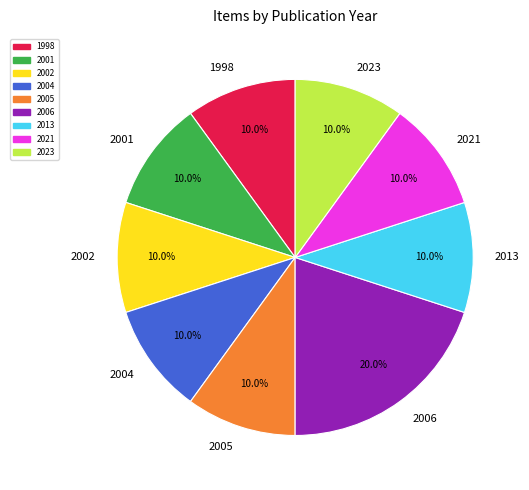

Approximately how many times larger is the value at 2001 compared to 1998?

1.0